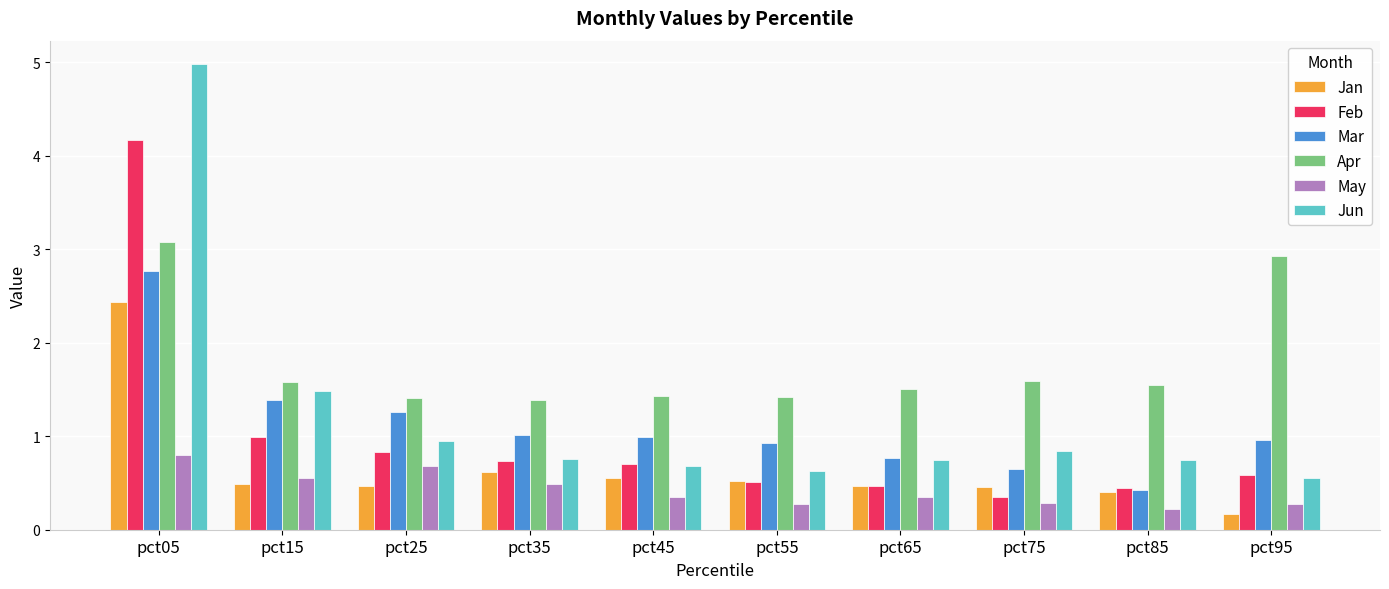

Rank the series at pct05 from highest to lowest value.

Jun, Feb, Apr, Mar, Jan, May